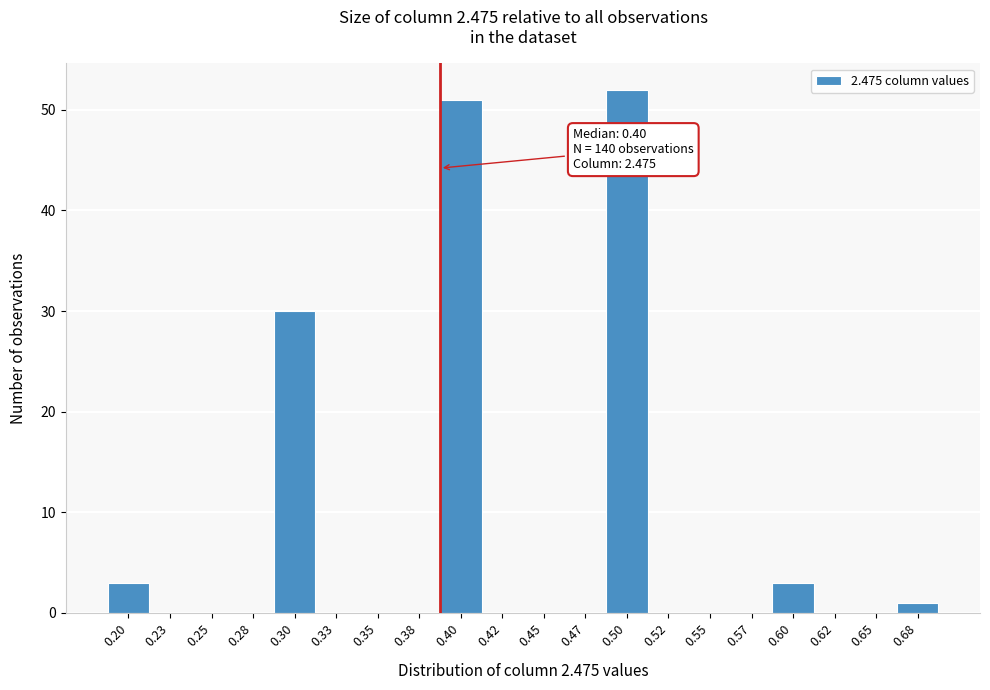

Reading left to right, transcribe all the data shown in this chart.

0.20=3	0.23=0	0.25=0	0.28=0	0.30=30	0.33=0	0.35=0	0.38=0	0.40=51	0.42=0	0.45=0	0.47=0	0.50=52	0.52=0	0.55=0	0.57=0	0.60=3	0.62=0	0.65=0	0.68=1